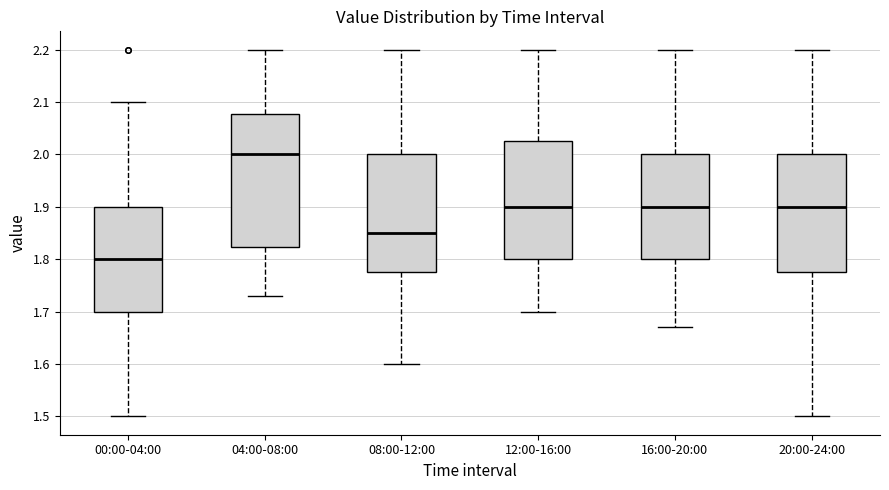

Which box's median line is the lowest?

00:00-04:00